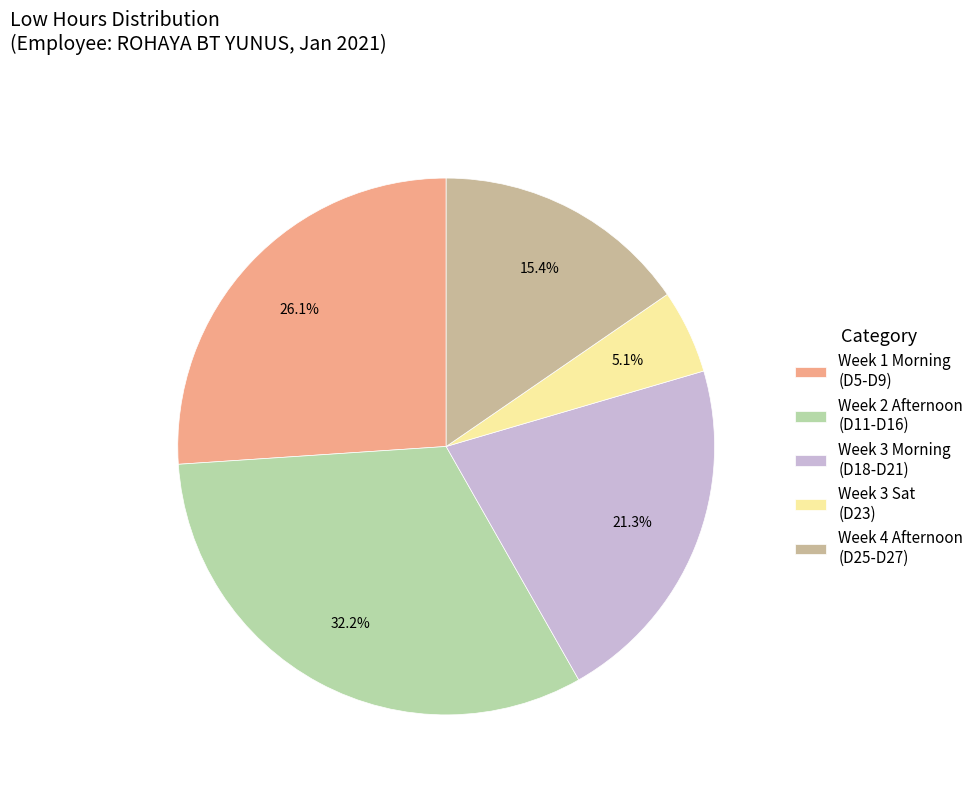

Which category has the biggest portion of the pie?

Week 2 Afternoon (D11-D16)